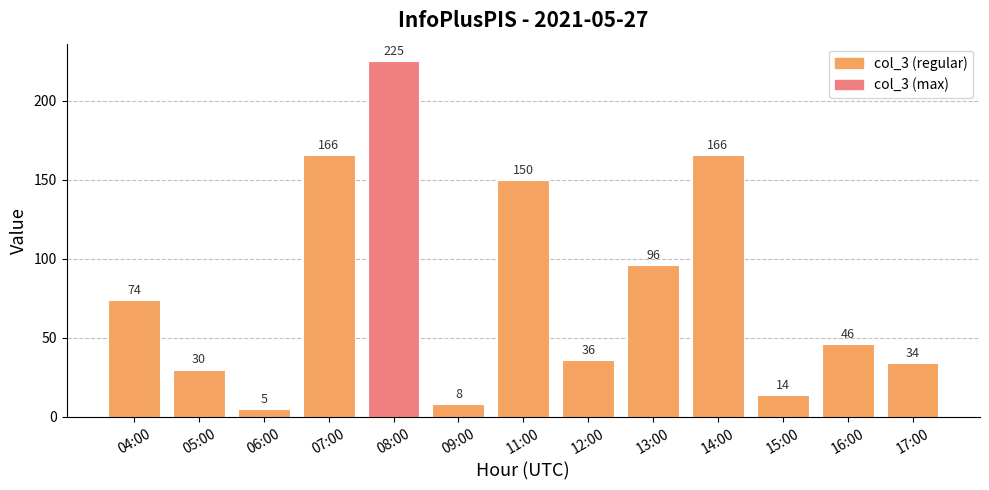

Approximately how many times larger is the value at 15:00 compared to 13:00?

0.1